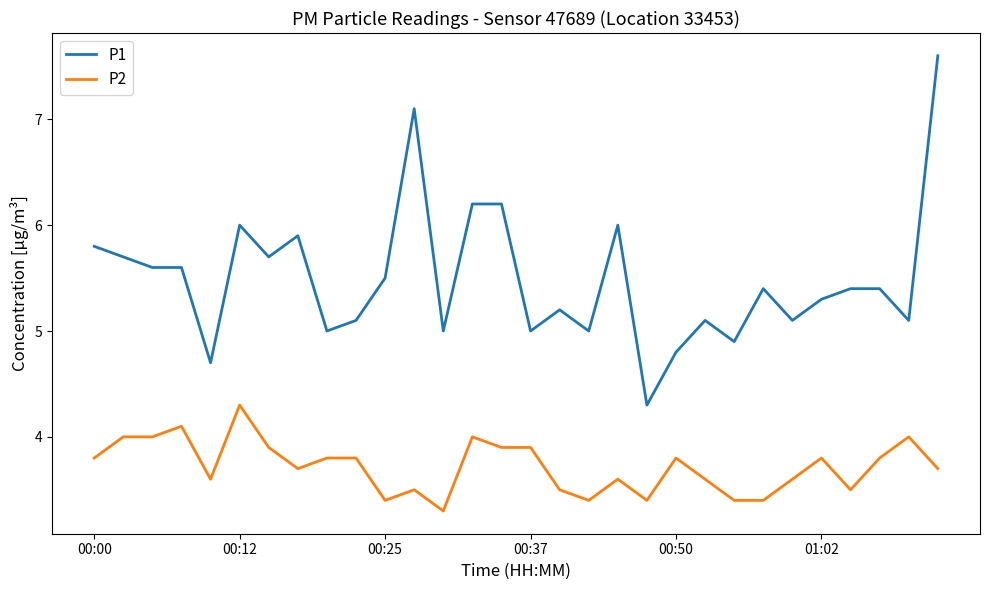

What are all the series names shown in the legend?

P1, P2